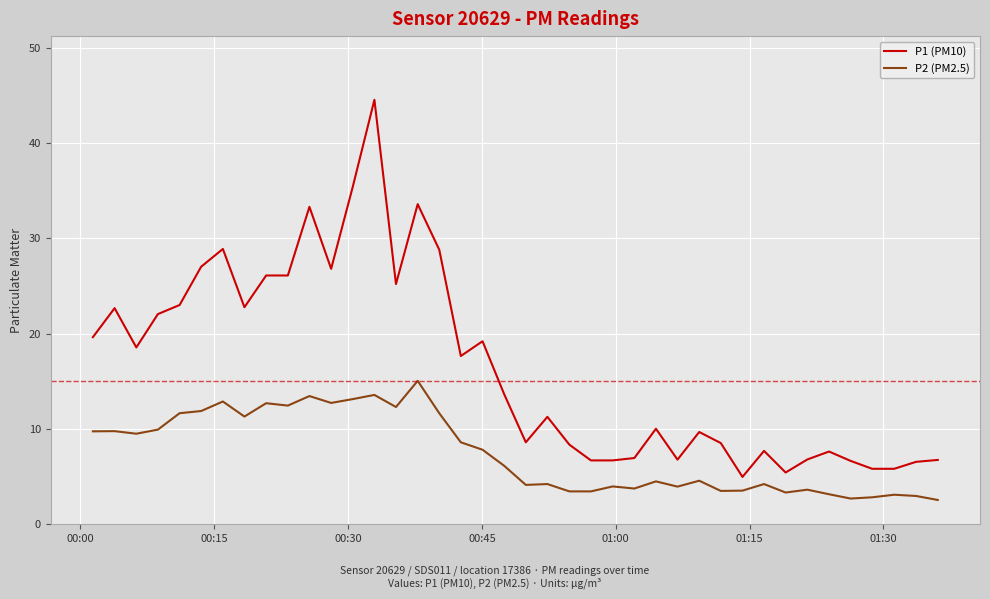

True or false: P1 (PM10) and P2 (PM2.5) cross at least once.

False